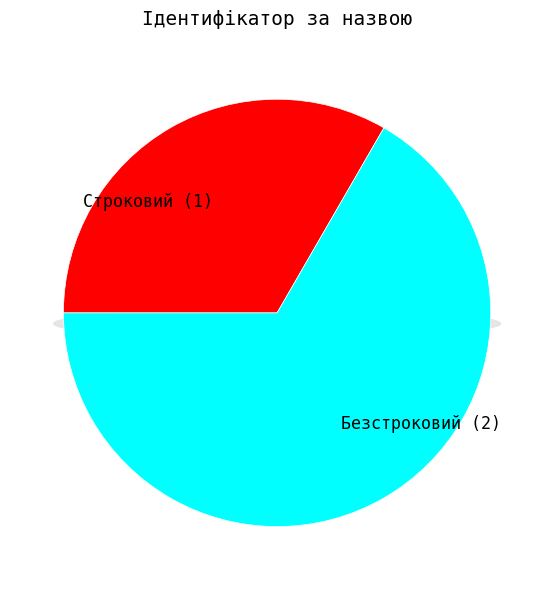

To the nearest percent, what is the difference between the Безстроковий and Строковий slice percentages?

33%